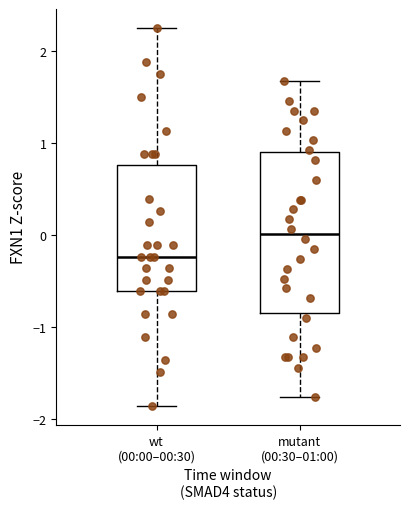

Reading left to right, transcribe this box plot: for each box, give where its median line is, the range the box spans, and where its two whiskers end, as read against the y-axis. The values are not printed on the chart, so give them approximately, as read against the axis.

wt (00:00–00:30): median -0.2, box -0.6 to 0.8, whiskers -1.9 to 2.3
mutant (00:30–01:00): median 0.0, box -0.8 to 0.9, whiskers -1.8 to 1.7